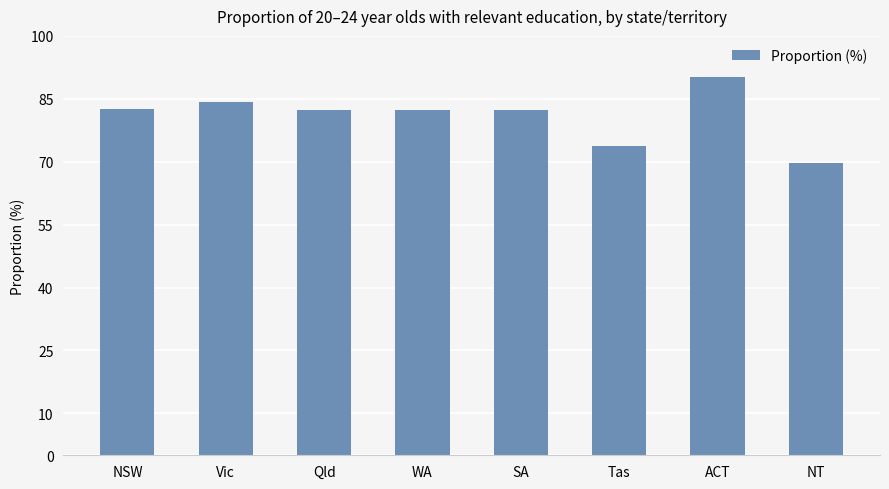

Count the number of data series in this chart.

1